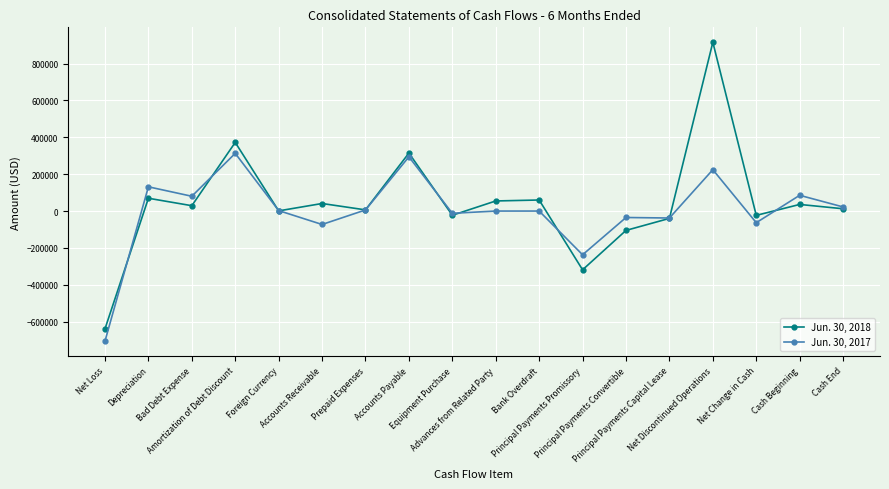

How many lines are shown in the chart?

2